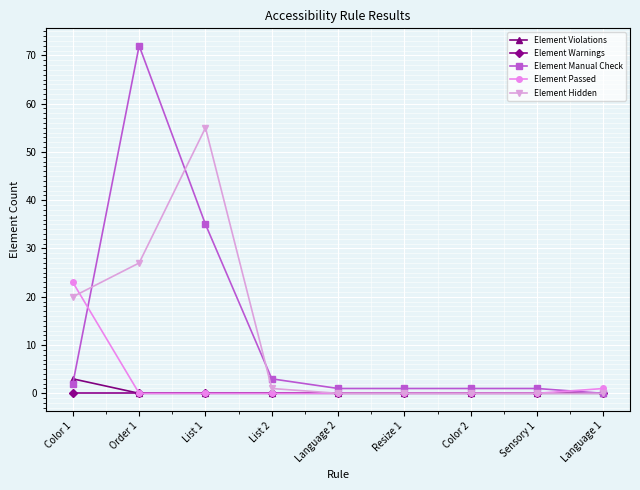

What is the total value across all series at Color 1?

48